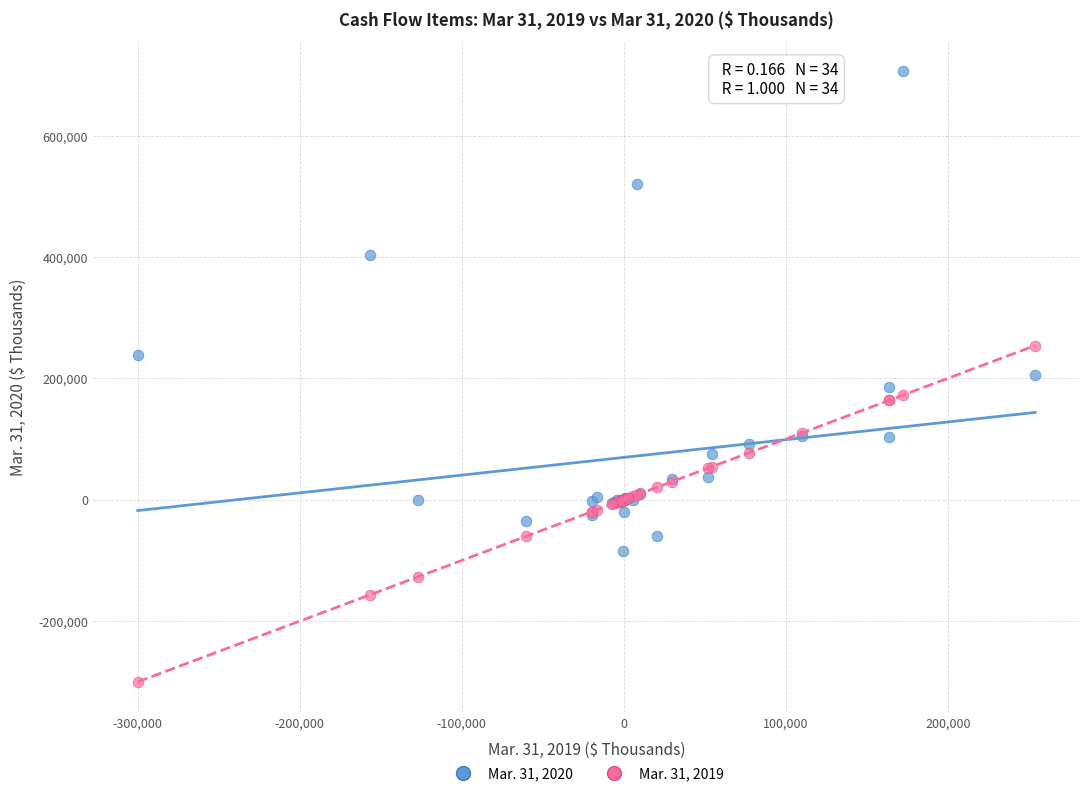

Which series has the widest spread of Y values?

Mar. 31, 2020